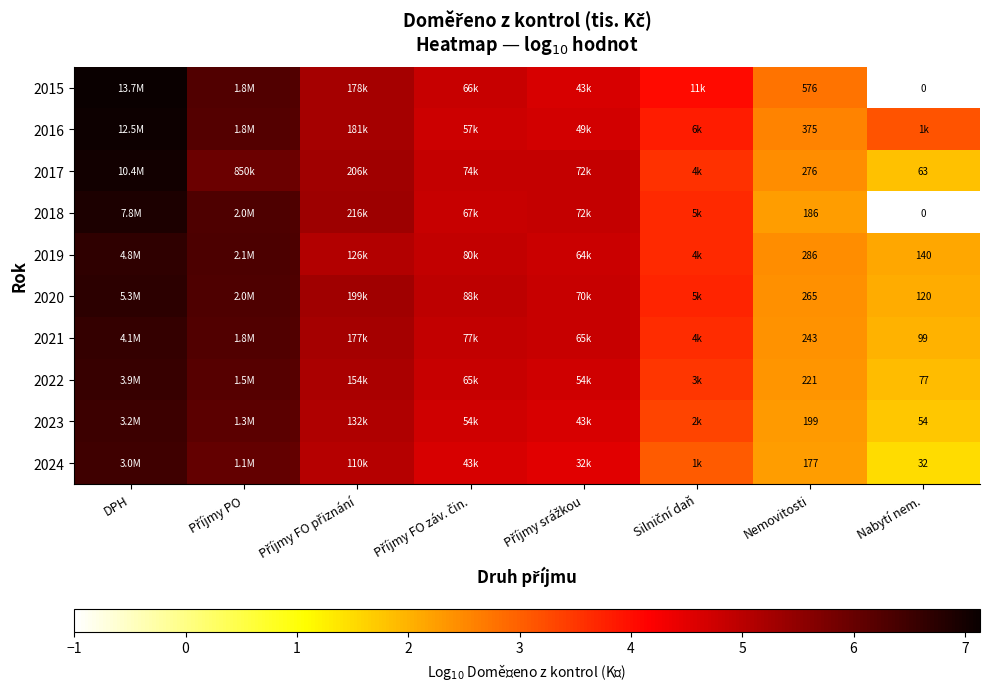

Is the value of 2018 at Nabytí nem. greater than the value of 2022 at Nemovitosti?

No